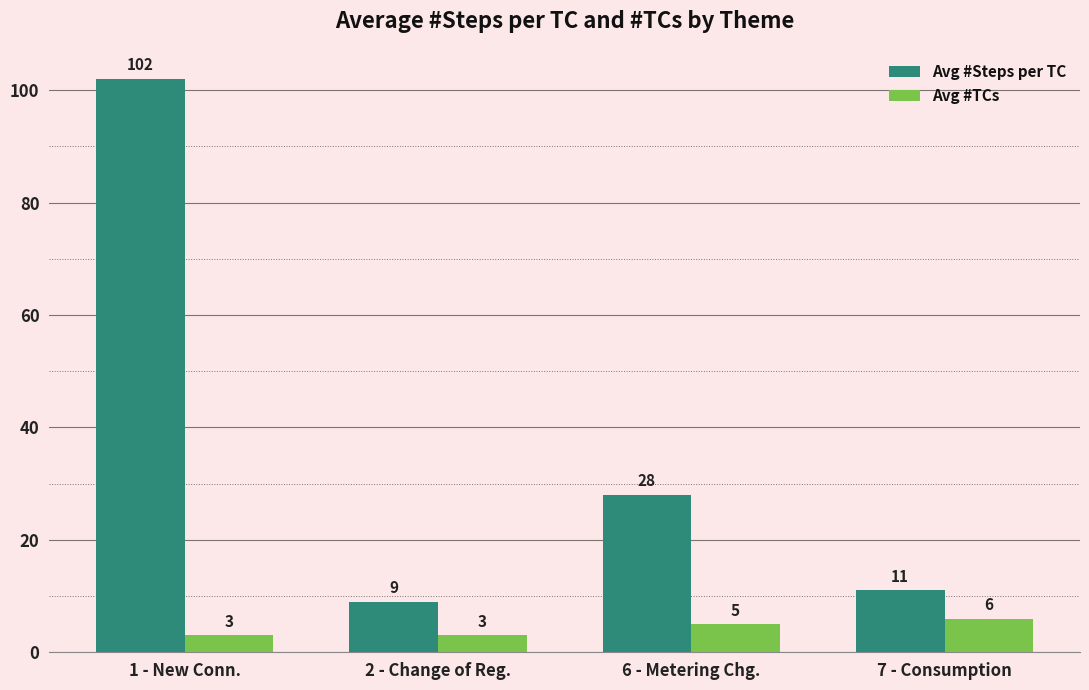

What is the difference between the maximum and minimum values in the Avg #Steps per TC series?

93